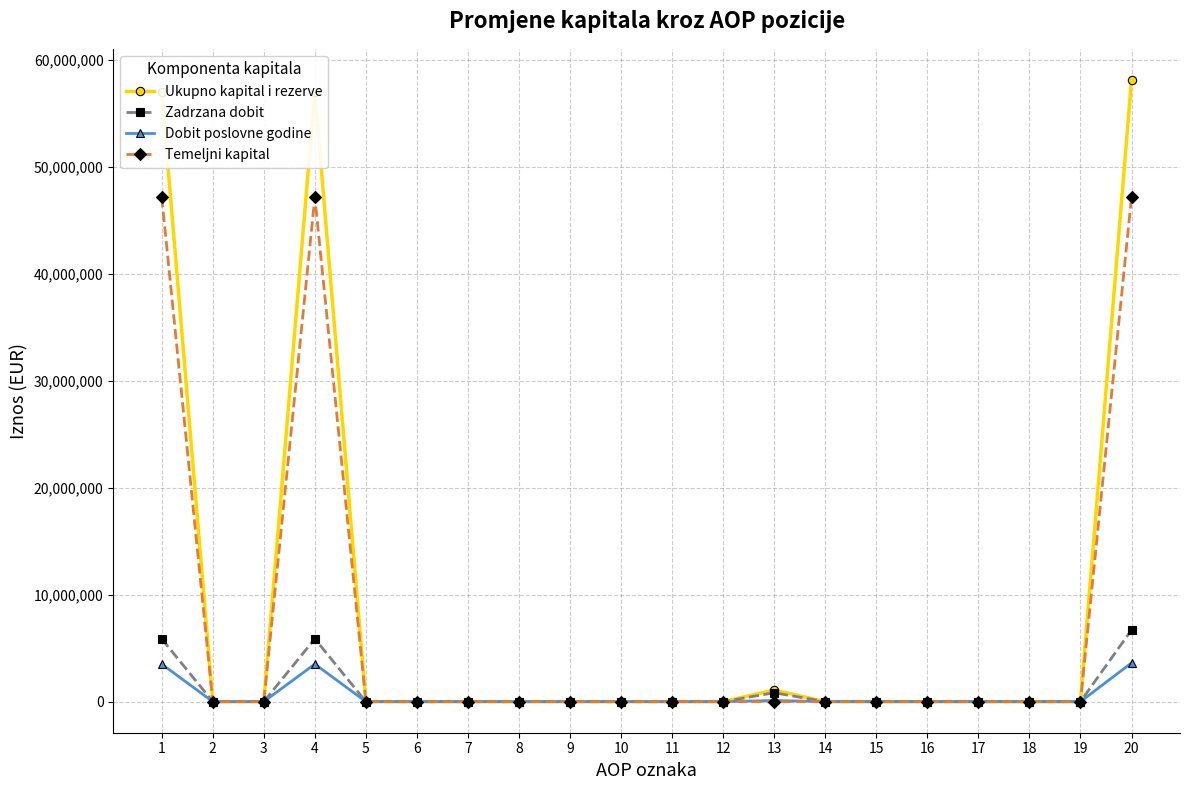

How many series are shown in this chart?

4